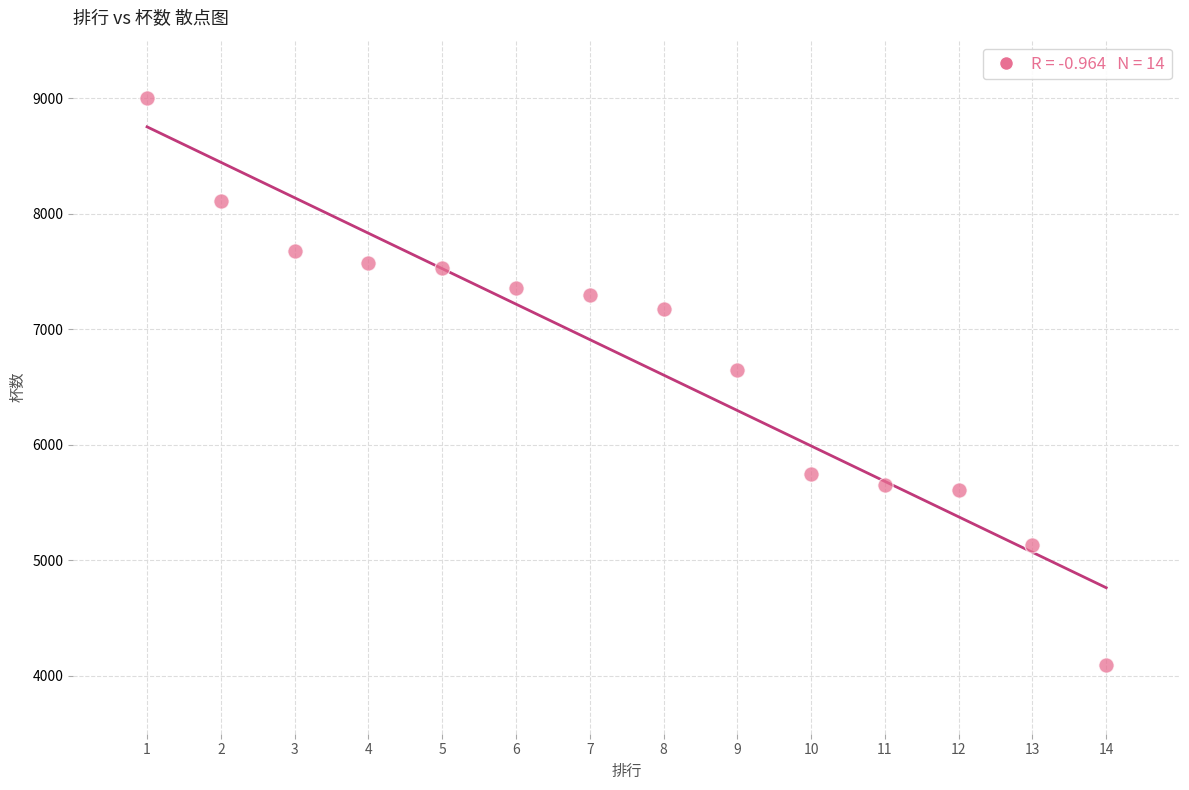

What Y value in the scatter plot is closest to 6547?

6653